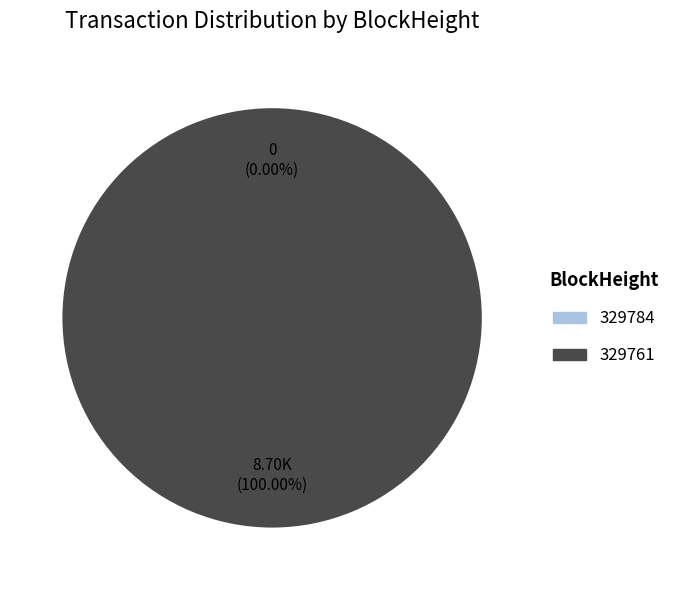

What is the smallest slice in the pie chart?

329784